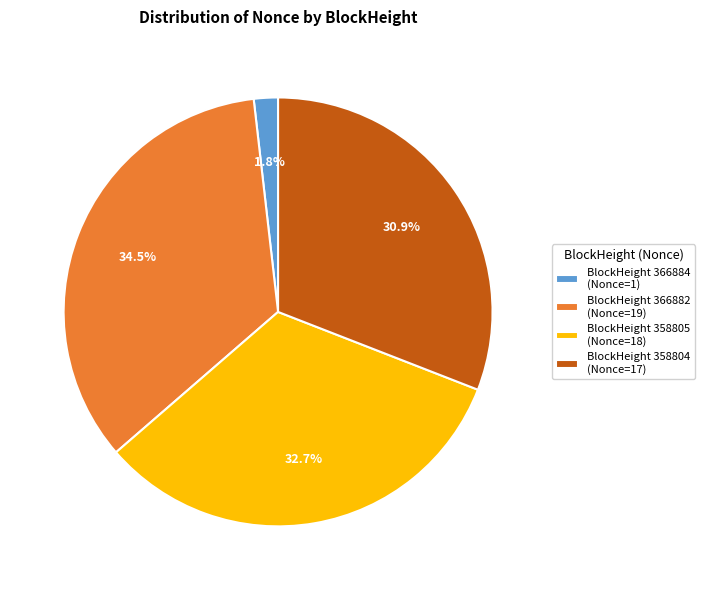

Combined, do BlockHeight 366884 (Nonce=1) and BlockHeight 358805 (Nonce=18) account for over 50%?

No